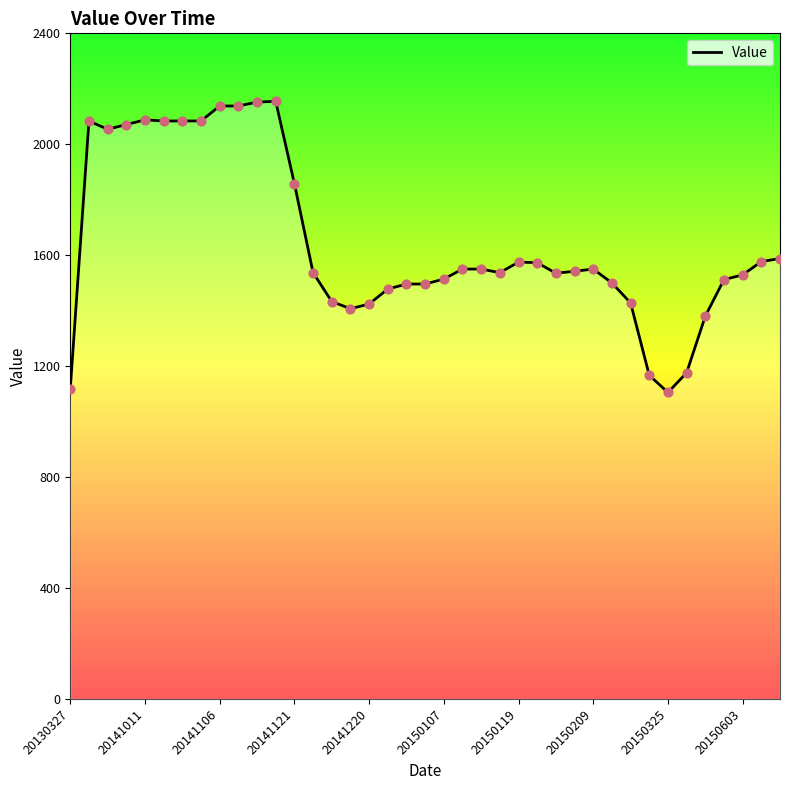

What is the minimum value shown in the chart?

1105